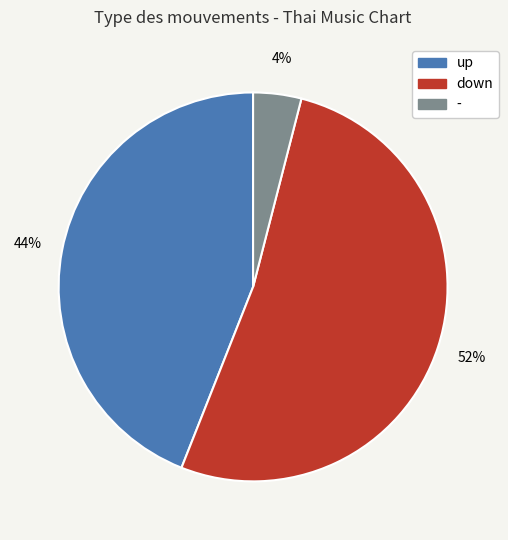

To the nearest percent, what percentage of the pie is down?

52%